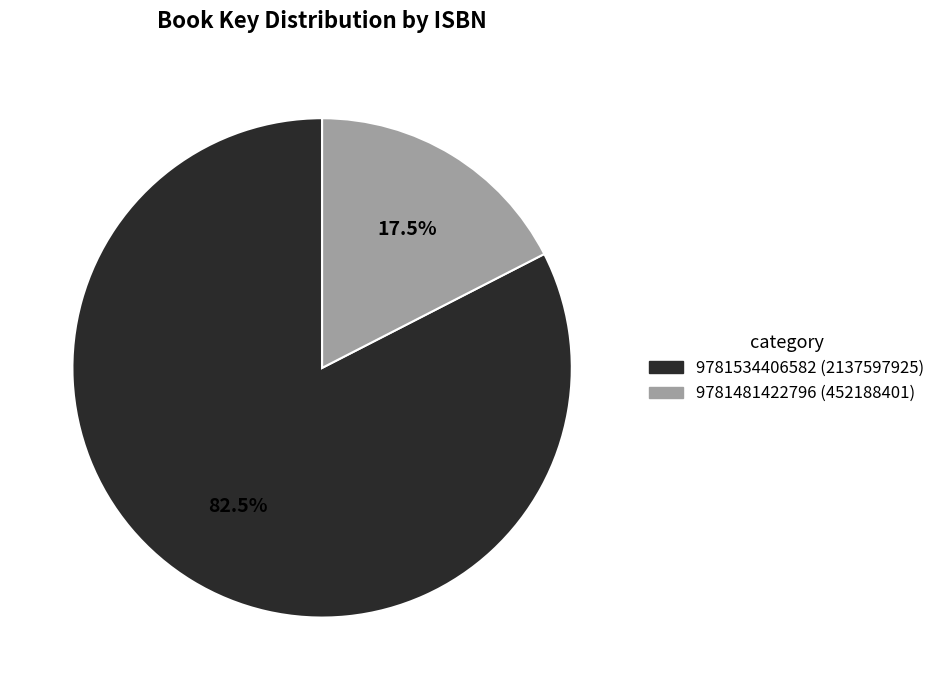

What is the majority slice?

9781534406582